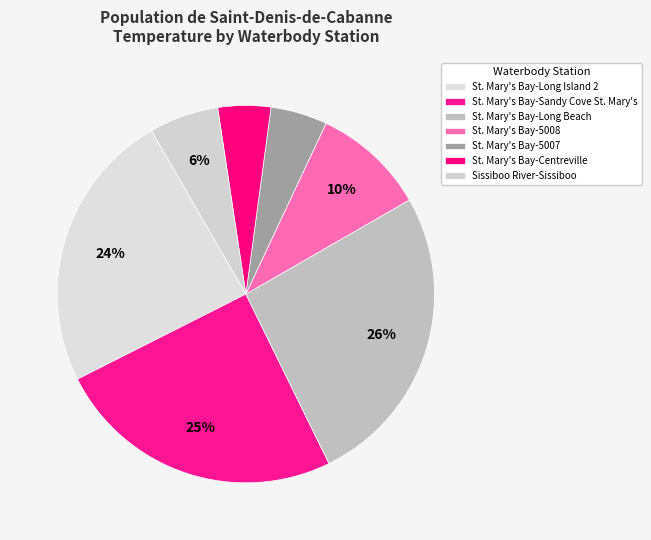

How many segments does this pie chart have?

7